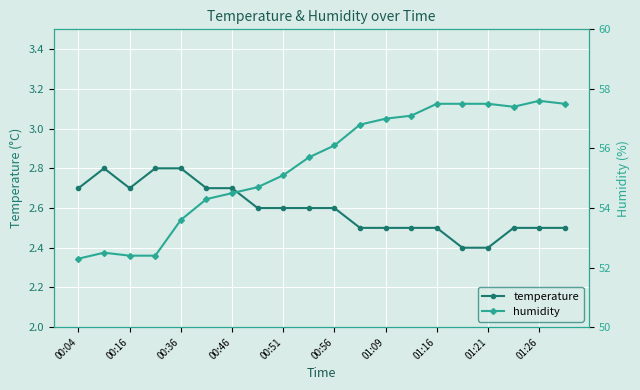

How many temperature values are between 2 and 3?

20